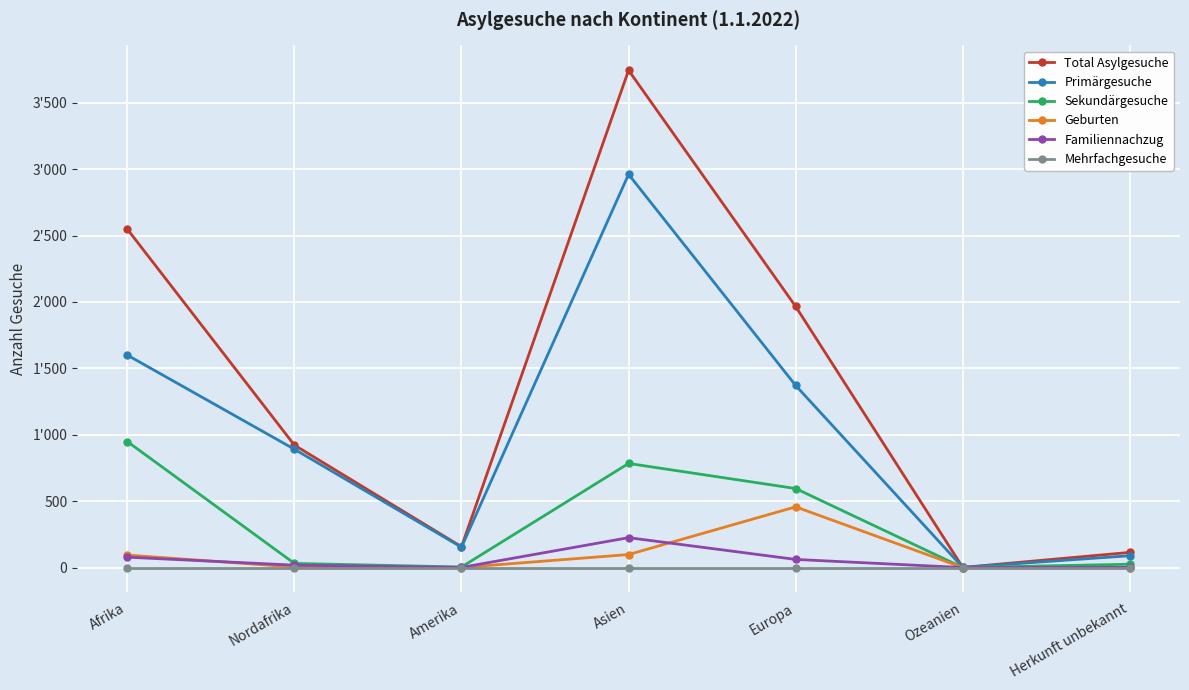

Which label corresponds to the smallest value in the chart?

Ozeanien